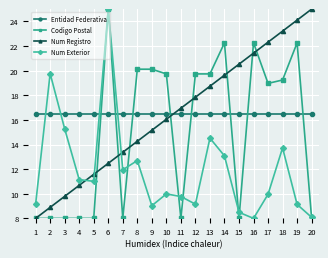

True or false: Codigo Postal has more than 2 points higher than both neighbors.

True